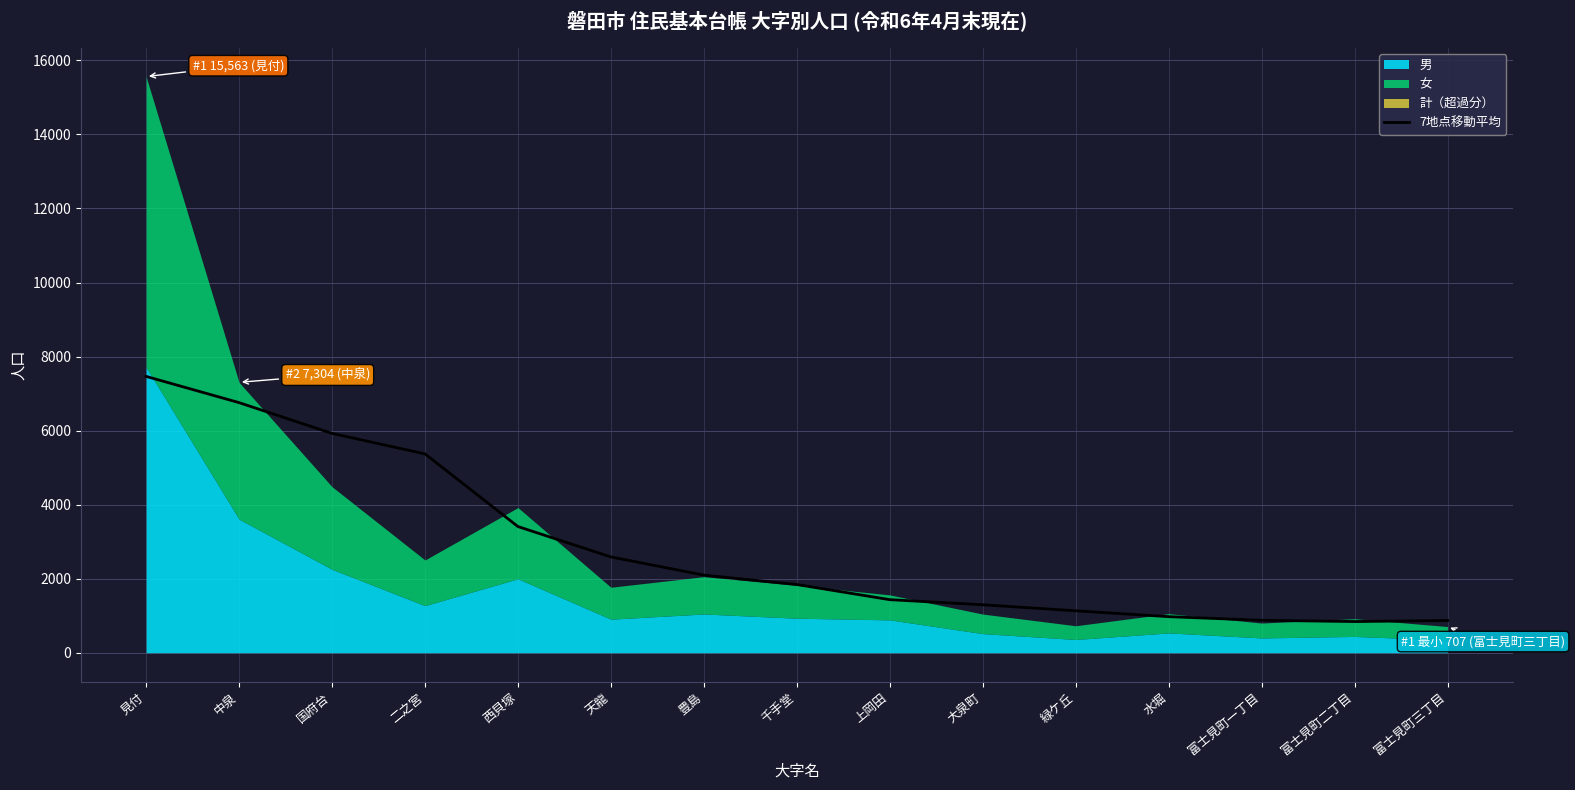

True or false: 7地点移動平均 has a value of 1418.8 at 西貝塚.

False